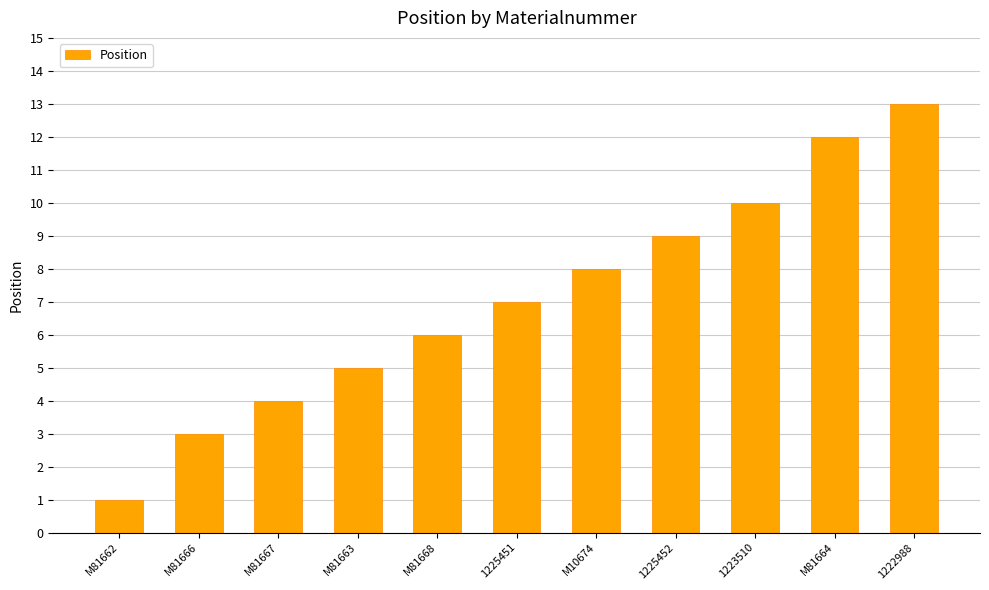

What value does the data have at M10674?

8